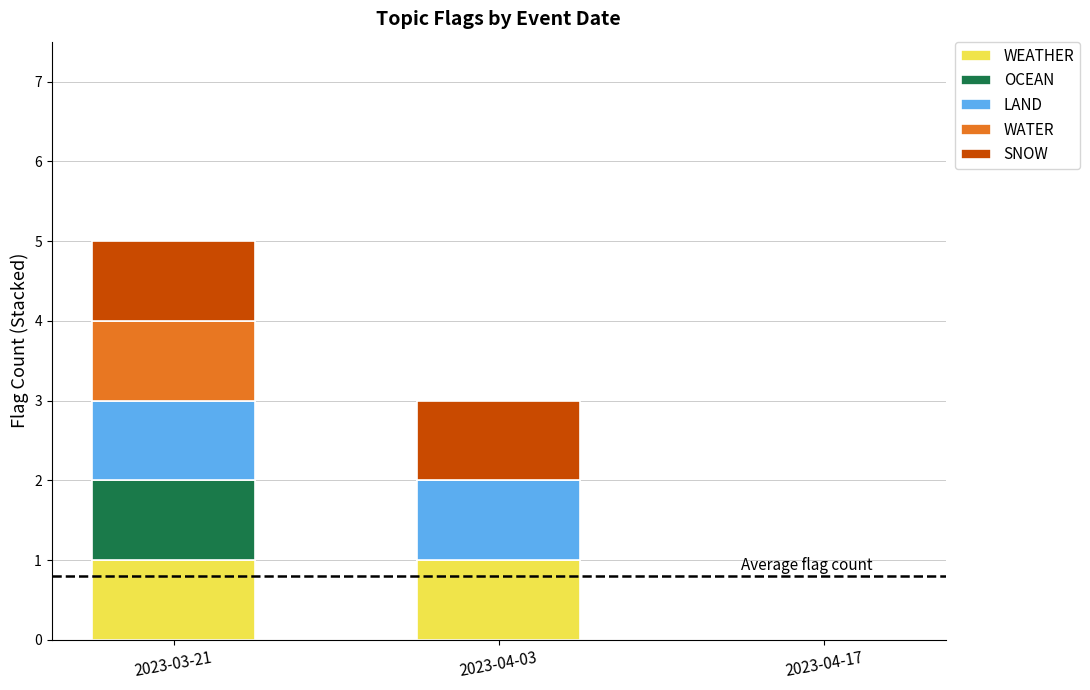

Reading left to right, what are the values for WEATHER?

2023-03-21=1	2023-04-03=1	2023-04-17=0